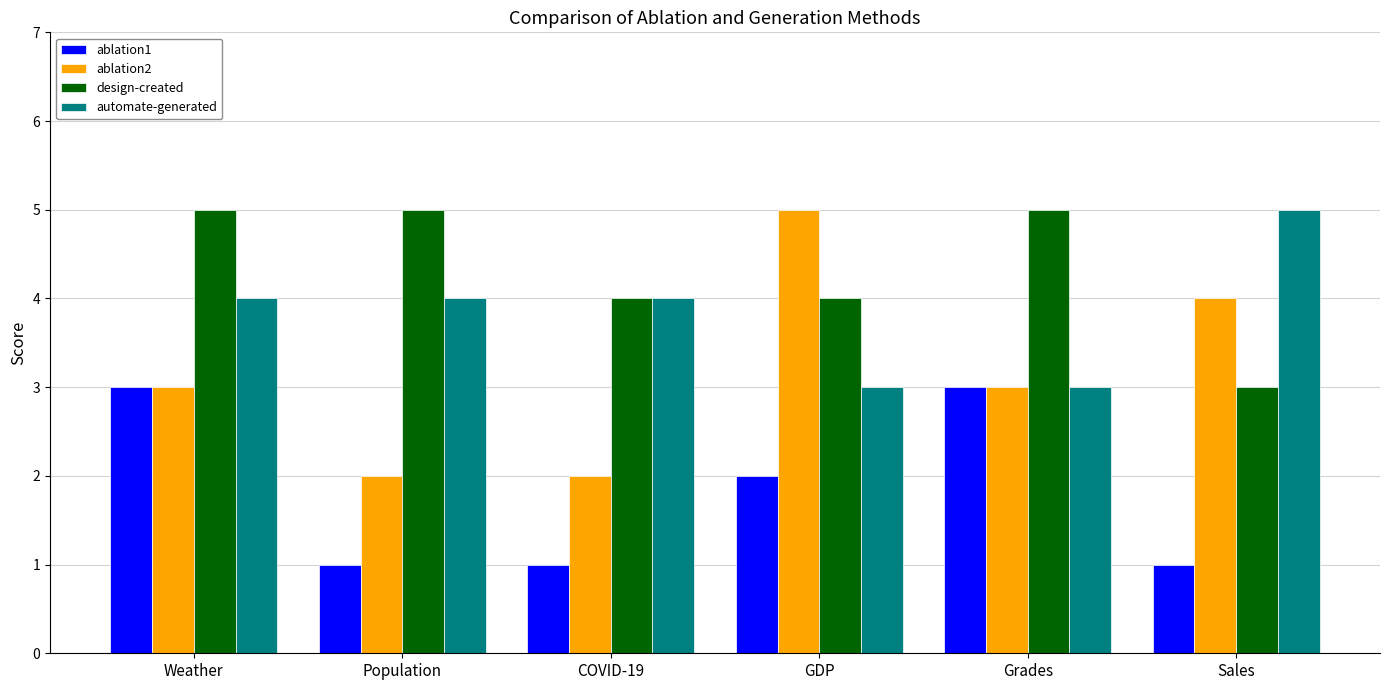

What is the label of the 4th bar from the right?

COVID-19